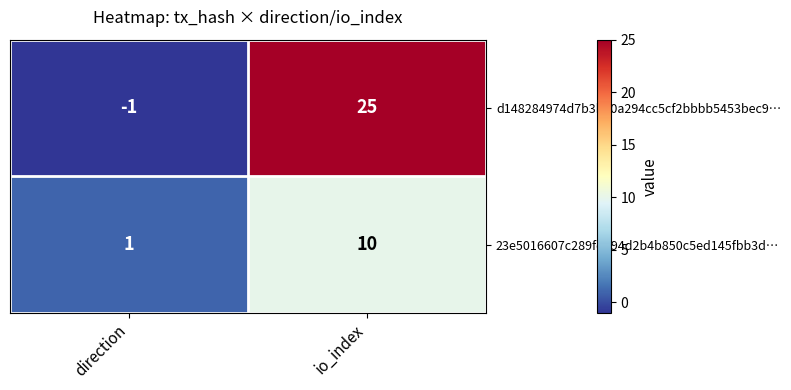

List the series in order of their overall mean, lowest first.

23e5016607c289fd694d2b4b850c5ed145fbb3d…, d148284974d7b3b20a294cc5cf2bbbb5453bec9…